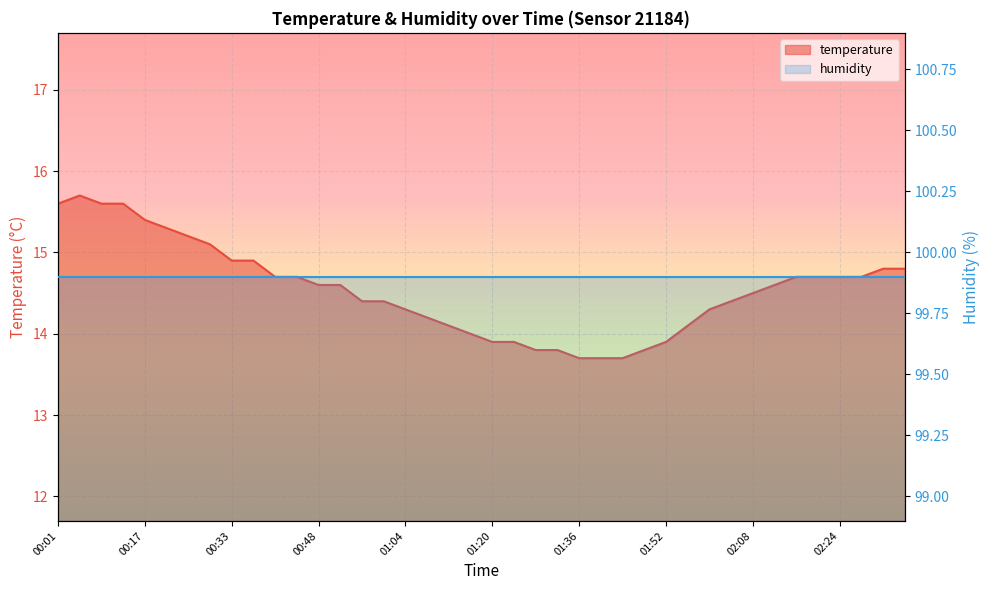

What is the value of the 18th point from the left?

14.2